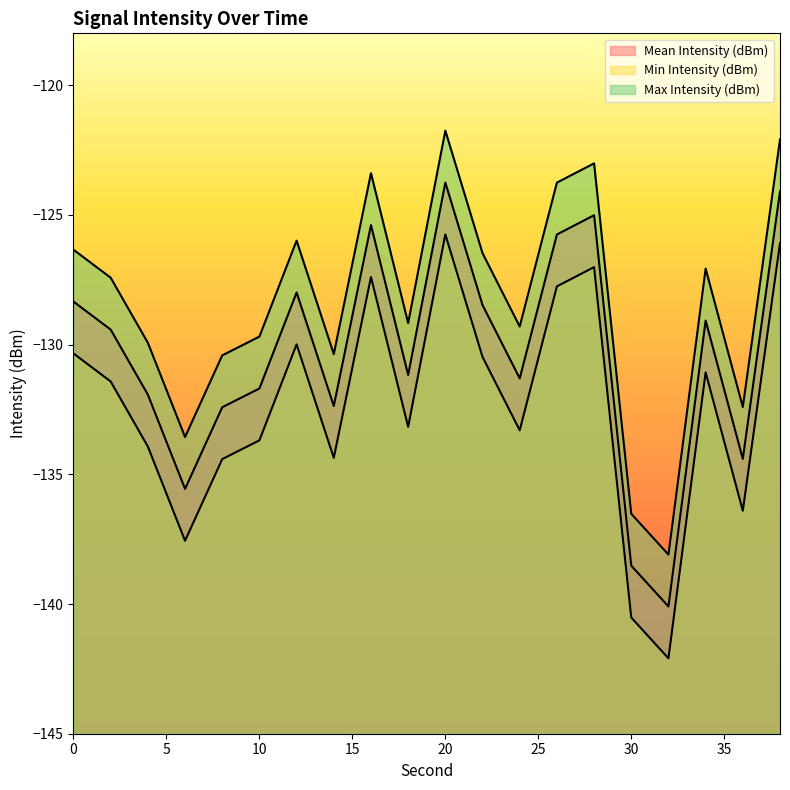

How many interior local peaks does the Min Intensity (dBm) series have?

5